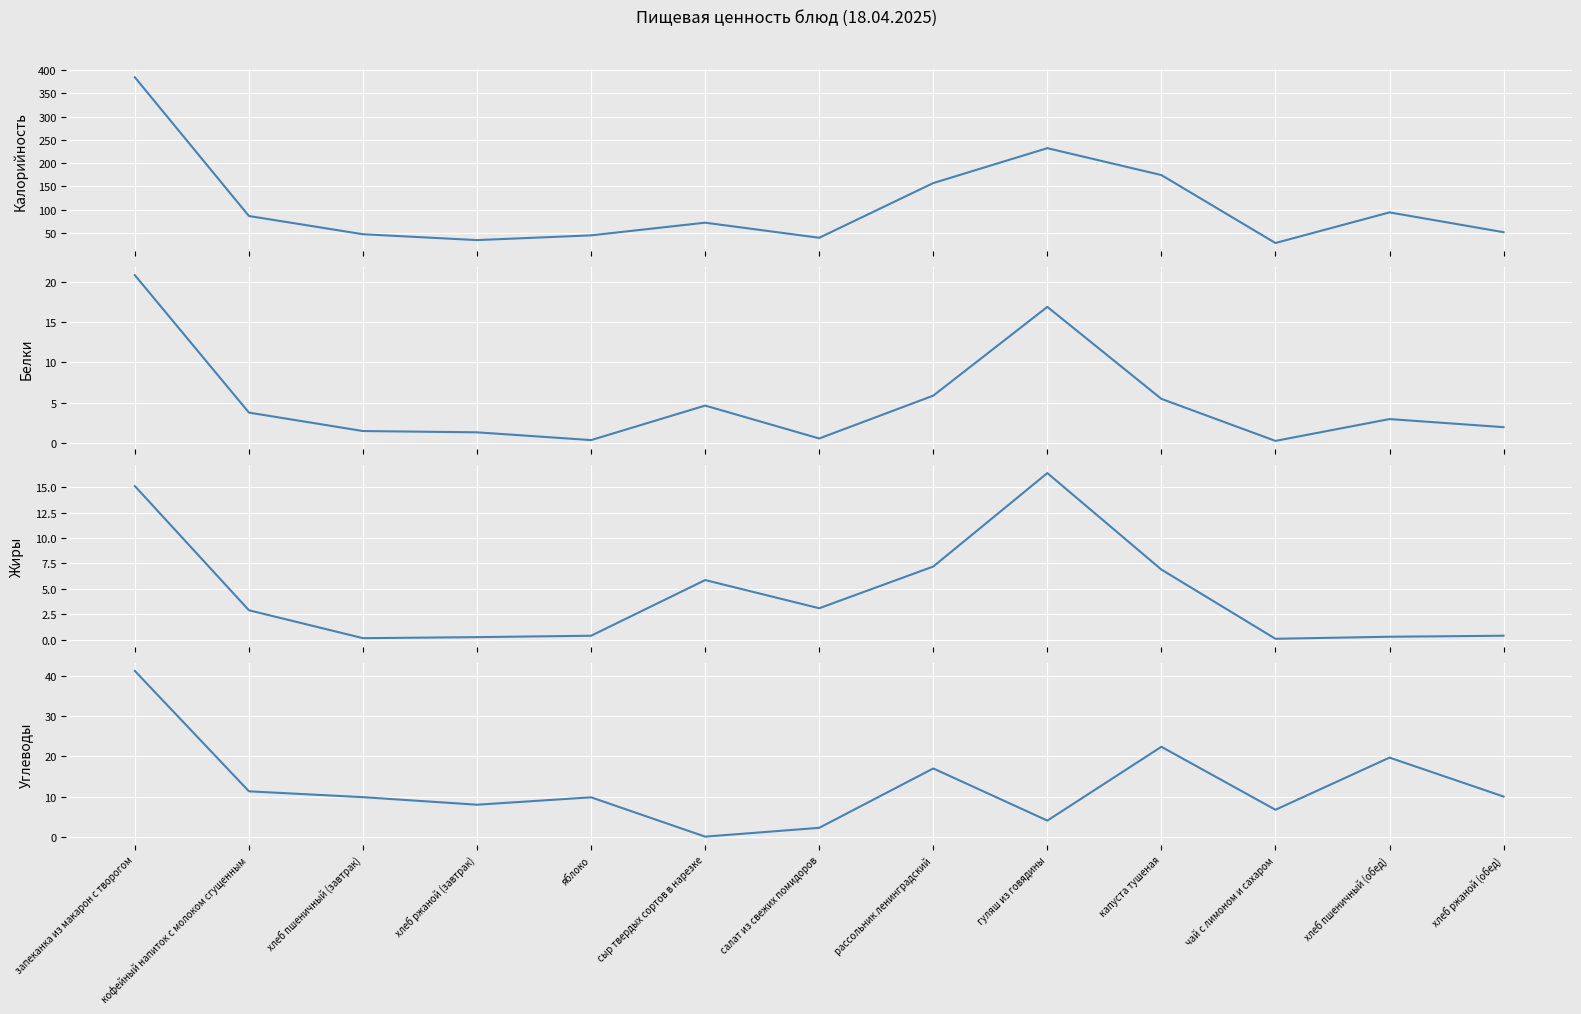

The value of Углеводы at хлеб пшеничный (обед) is 9.4. True or false?

False